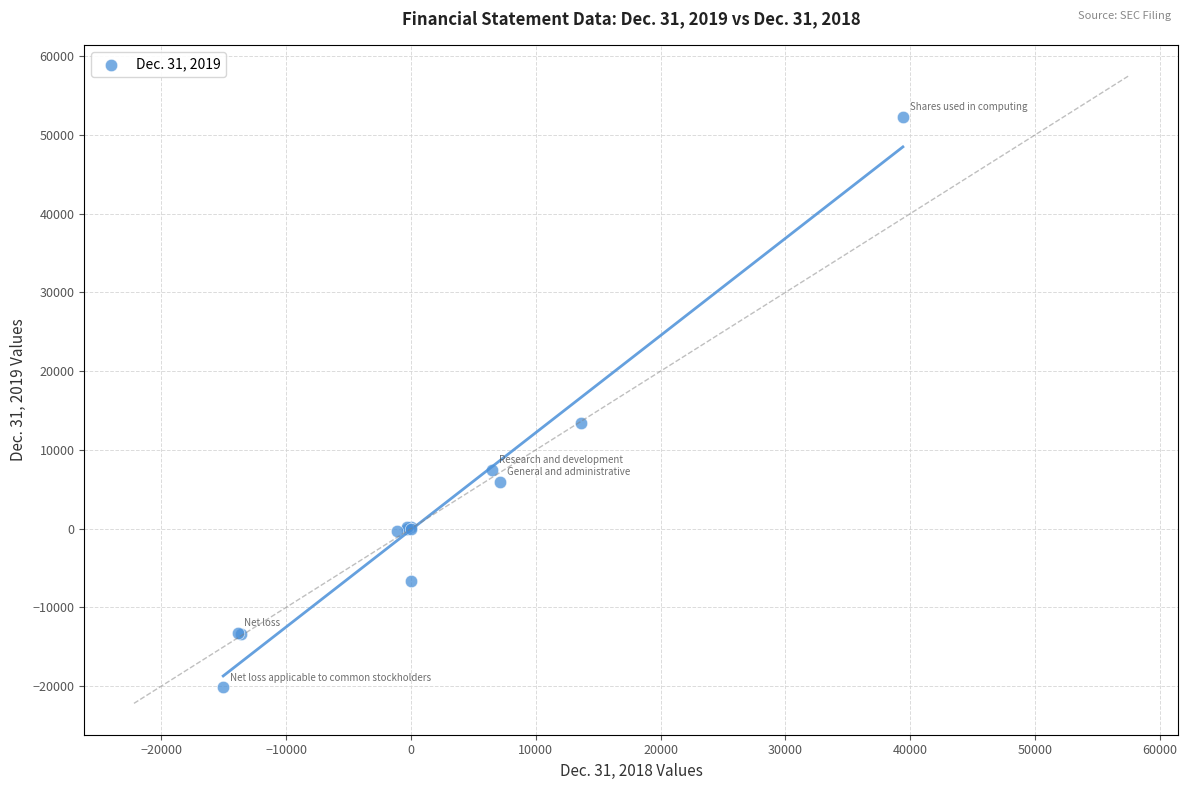

What Y value in the scatter plot is closest to 16029?

13438.0